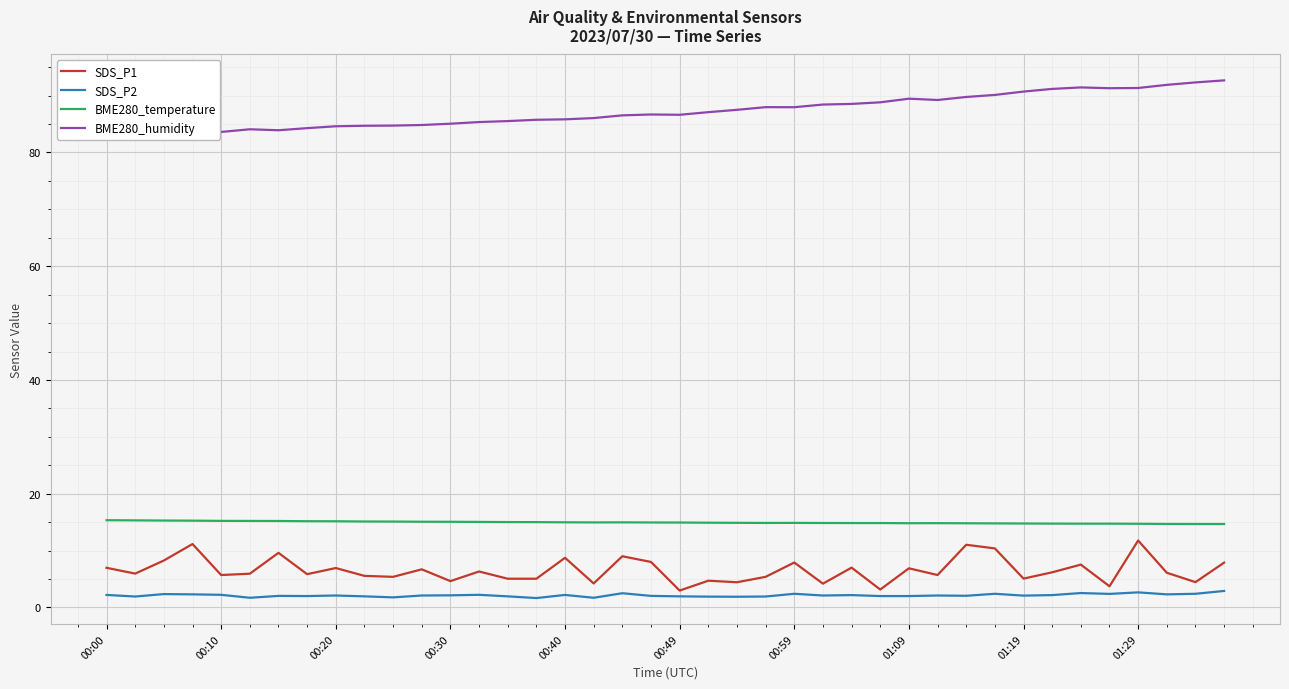

Rank the series at 18 from highest to lowest value.

BME280_humidity, BME280_temperature, SDS_P1, SDS_P2